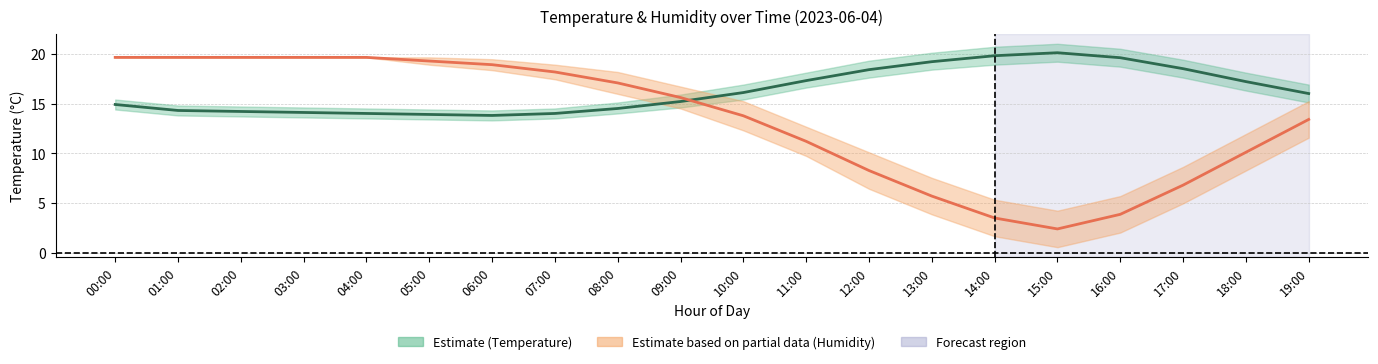

Which series has the largest range (max minus min)?

Humidity (scaled)